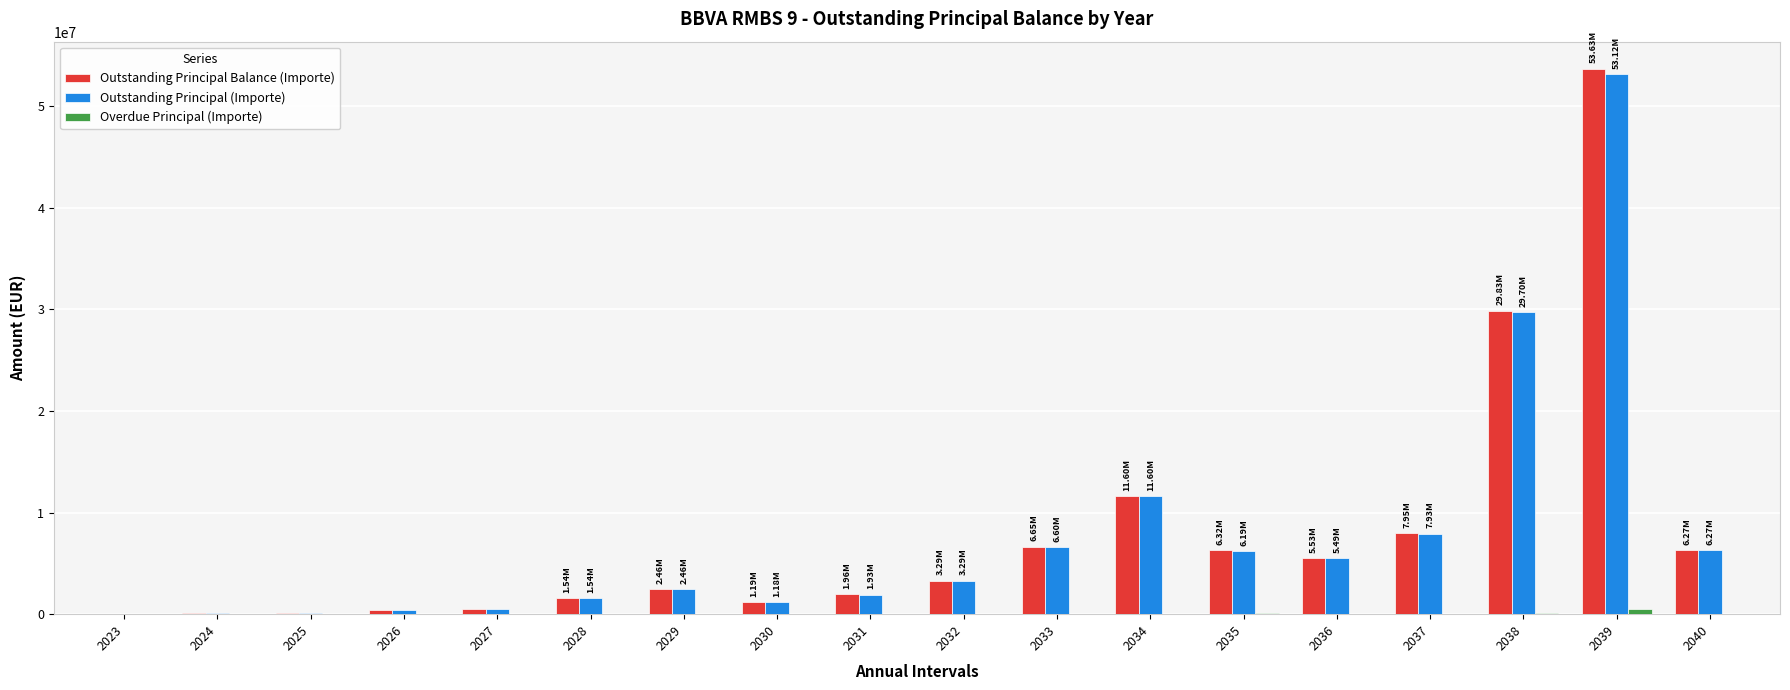

Is the value of Outstanding Principal (Importe) at 2037 greater than the value of Outstanding Principal Balance (Importe) at 2034?

No